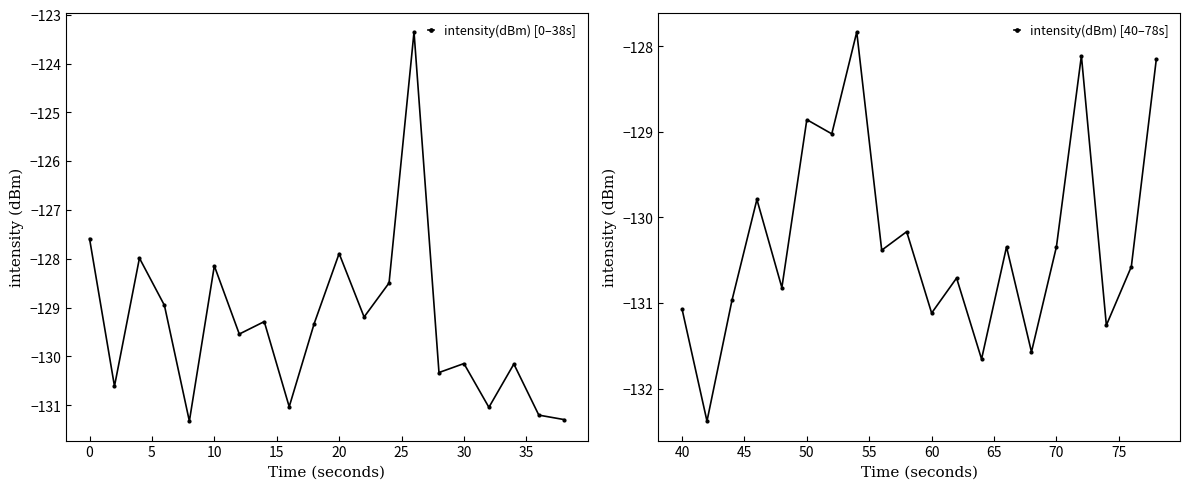

How many interior local peaks does the intensity(dBm) [0–38s] series have?

7